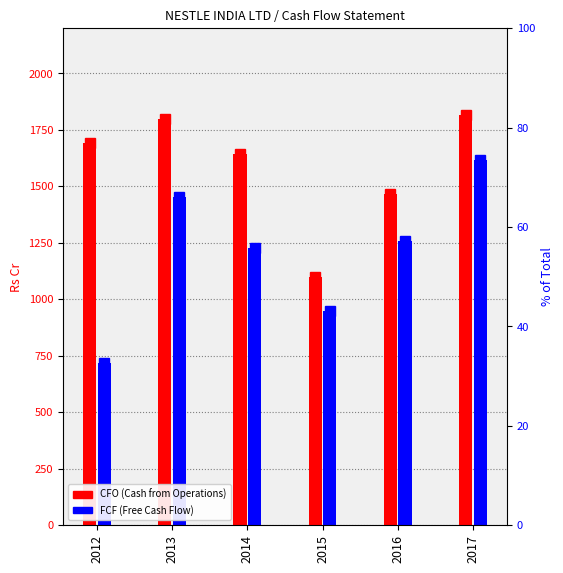

What is the difference between the maximum and minimum values in the FCF series?

902.4